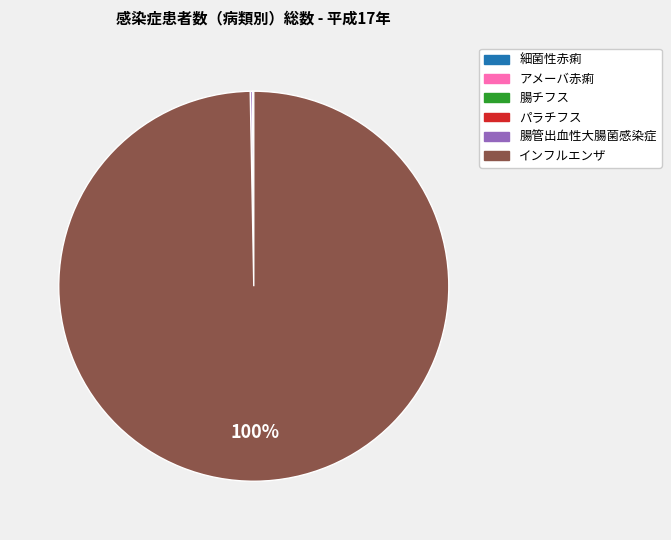

Is it true that インフルエンザ is 100% of the pie?

True